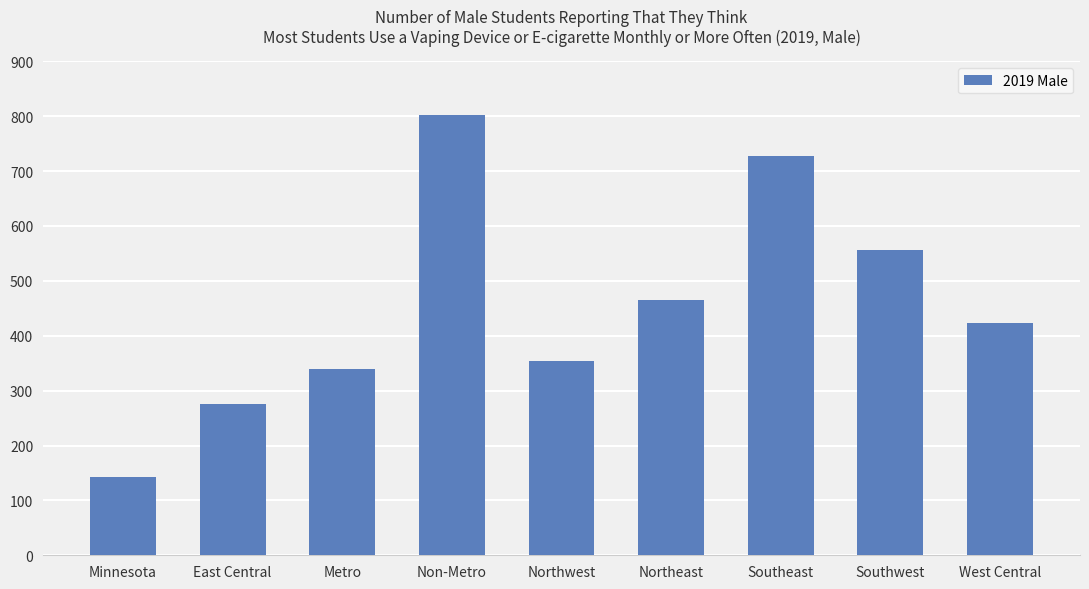

Count the number of categories in the chart.

9